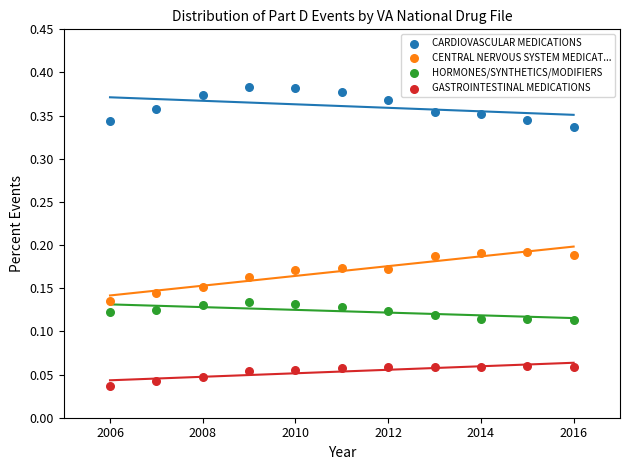

What are all the series names shown in the legend?

CARDIOVASCULAR MEDICATIONS, CENTRAL NERVOUS SYSTEM MEDICAT..., HORMONES/SYNTHETICS/MODIFIERS, GASTROINTESTINAL MEDICATIONS